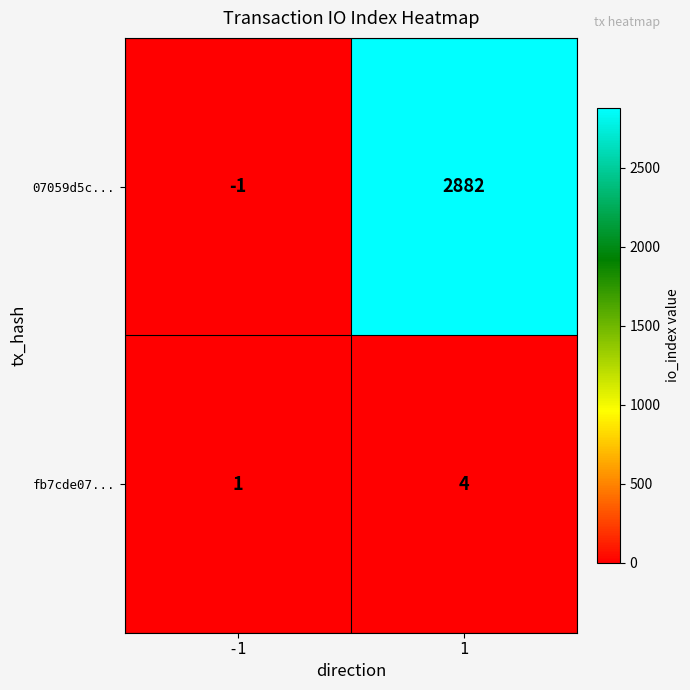

Which series changed the most between -1 and 1?

07059d5c...